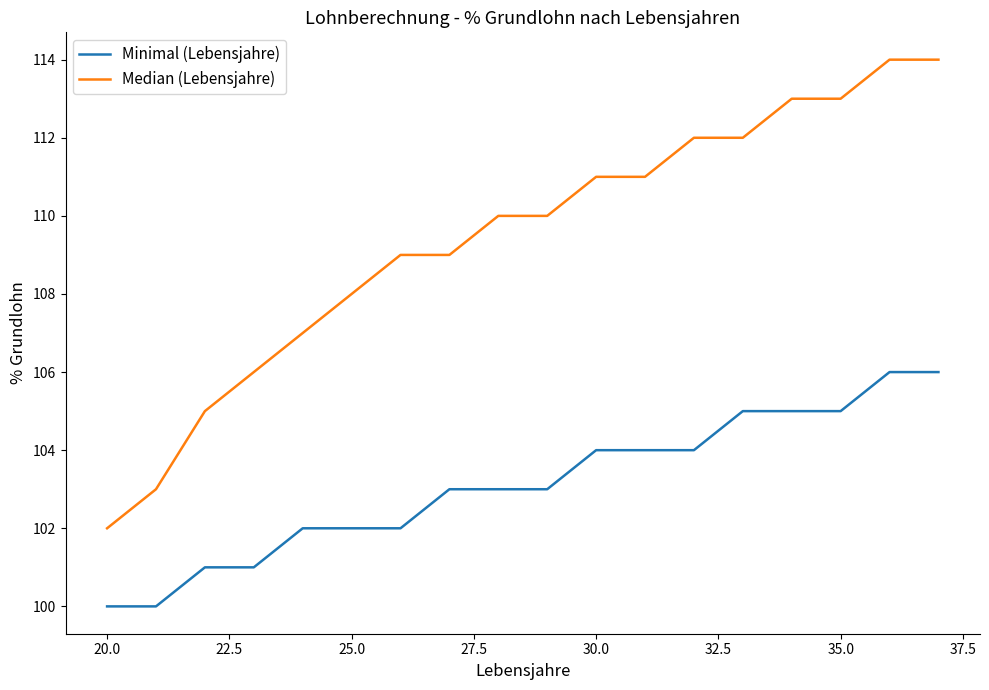

What is the maximum value for Minimal (Lebensjahre)?

106